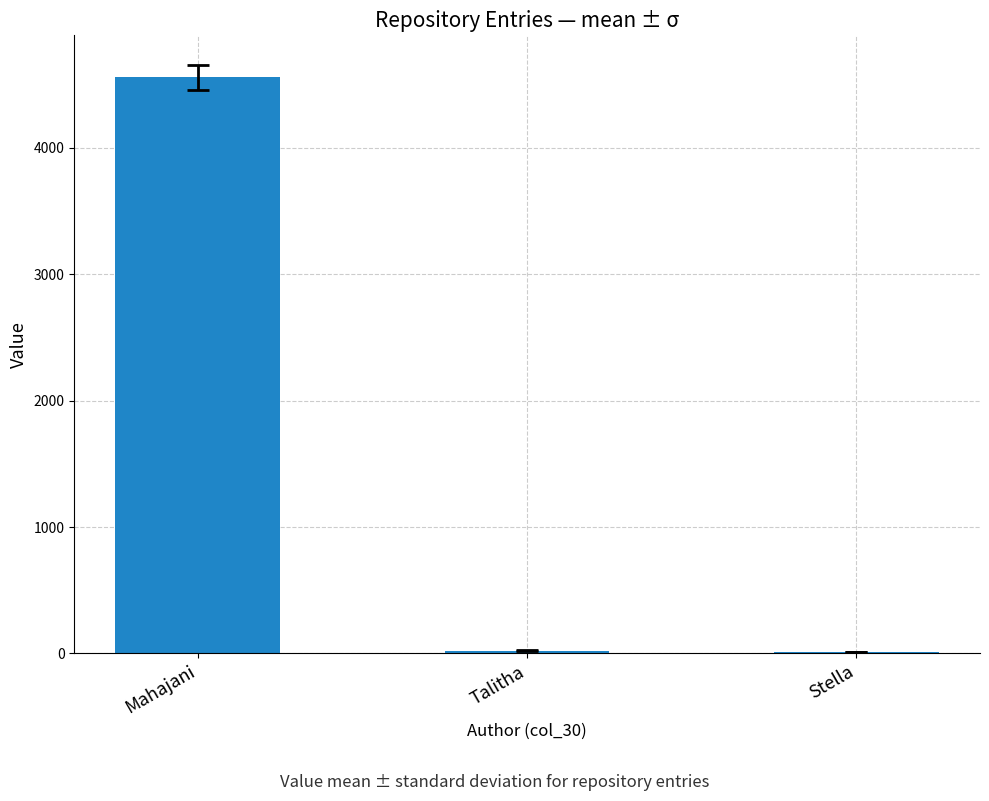

What is the sum of all values?

4589